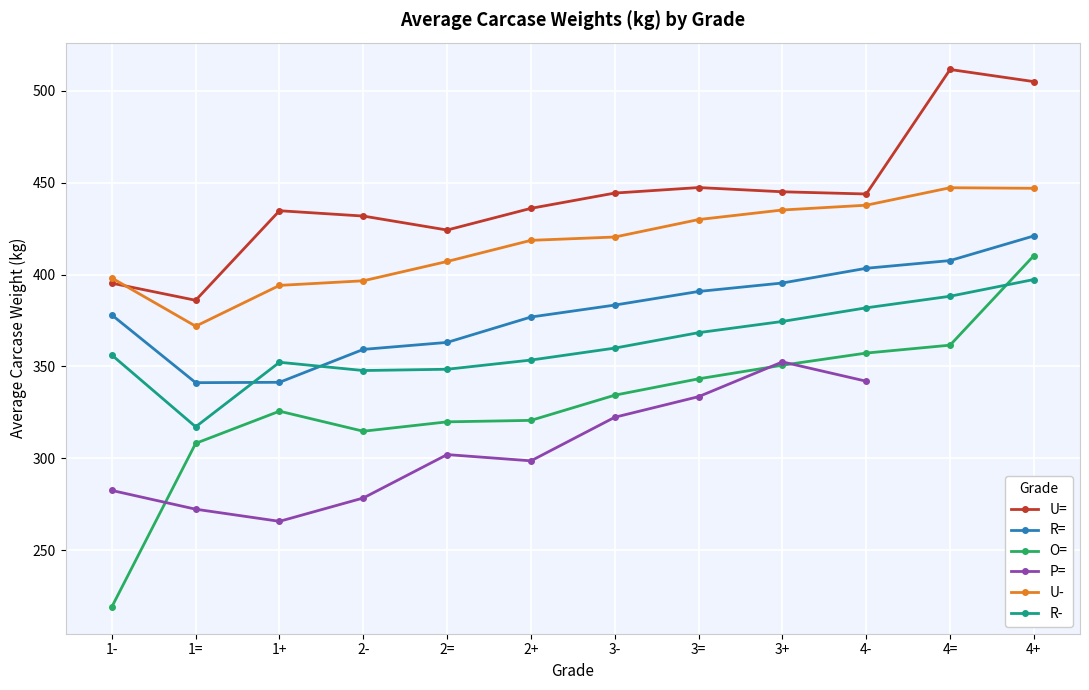

True or false: U- and R= cross at least once.

False